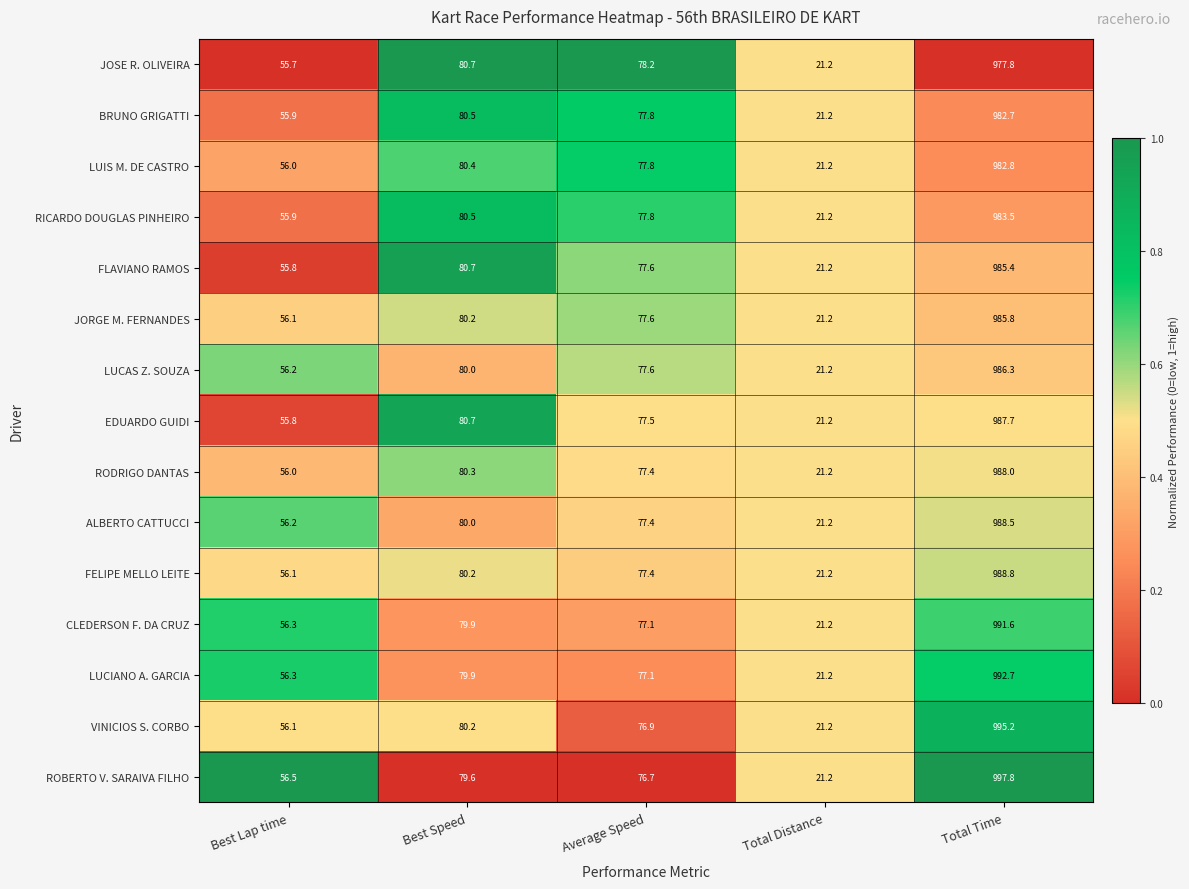

The value of CLEDERSON F. DA CRUZ at Best Lap time is 56.3. True or false?

True